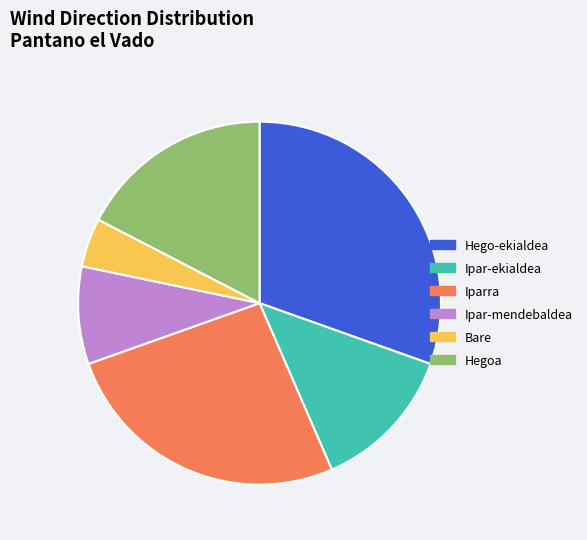

Is there any slice that represents more than half of the pie?

No